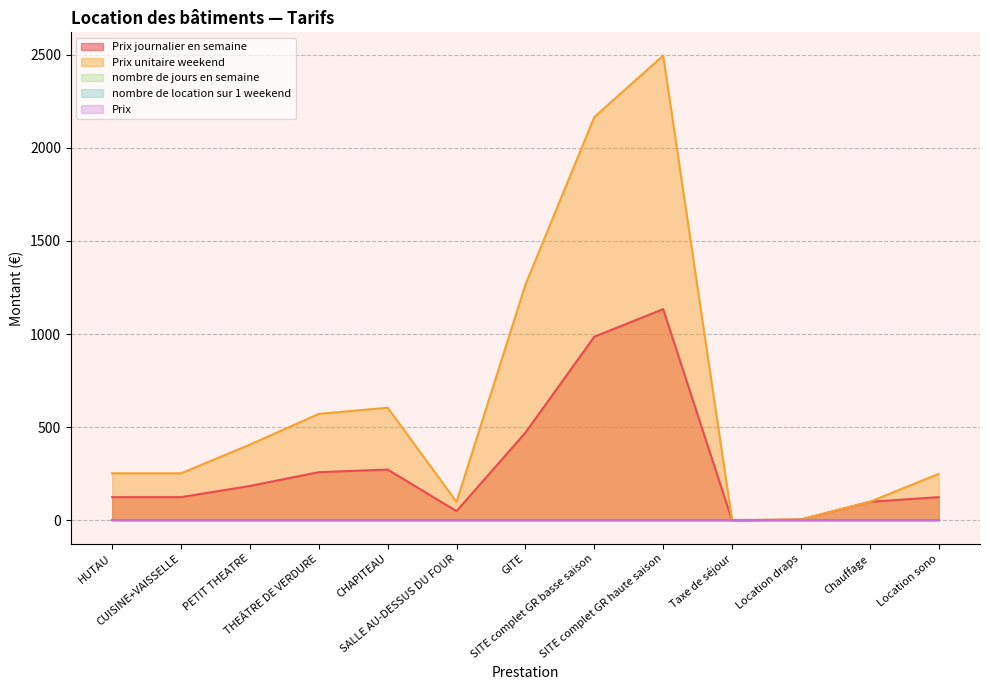

At Taxe de séjour, list the series in order from smallest to largest.

nombre de jours en semaine, nombre de location sur 1 weekend, Prix, Prix journalier en semaine, Prix unitaire weekend